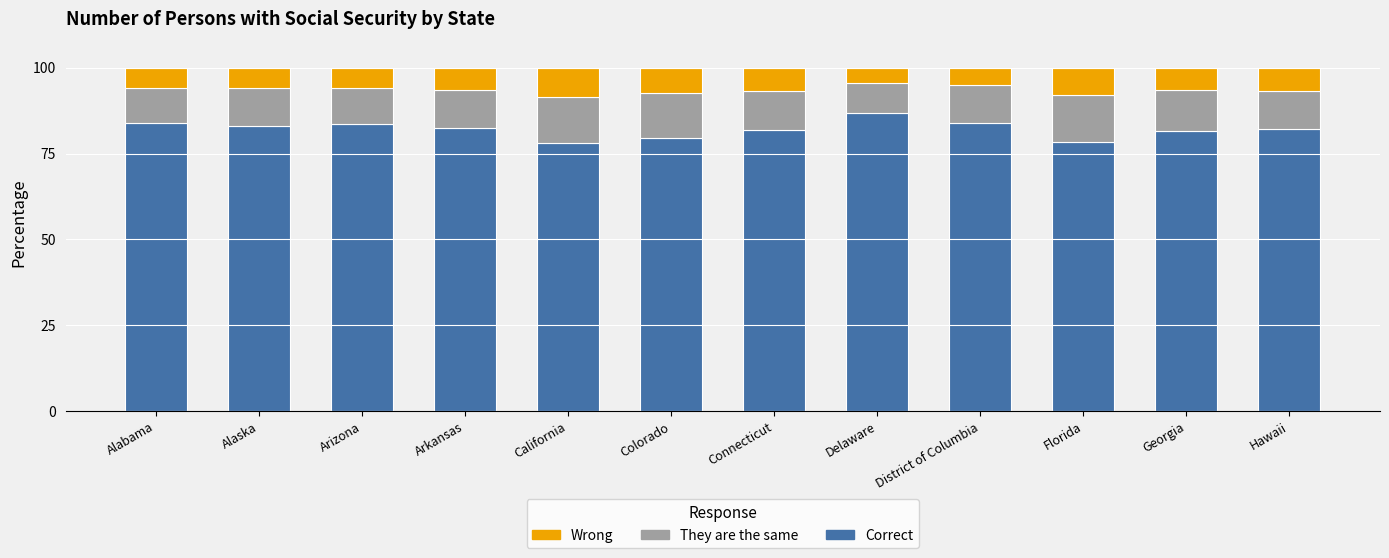

What is the total value across all series at Arkansas?

100.0